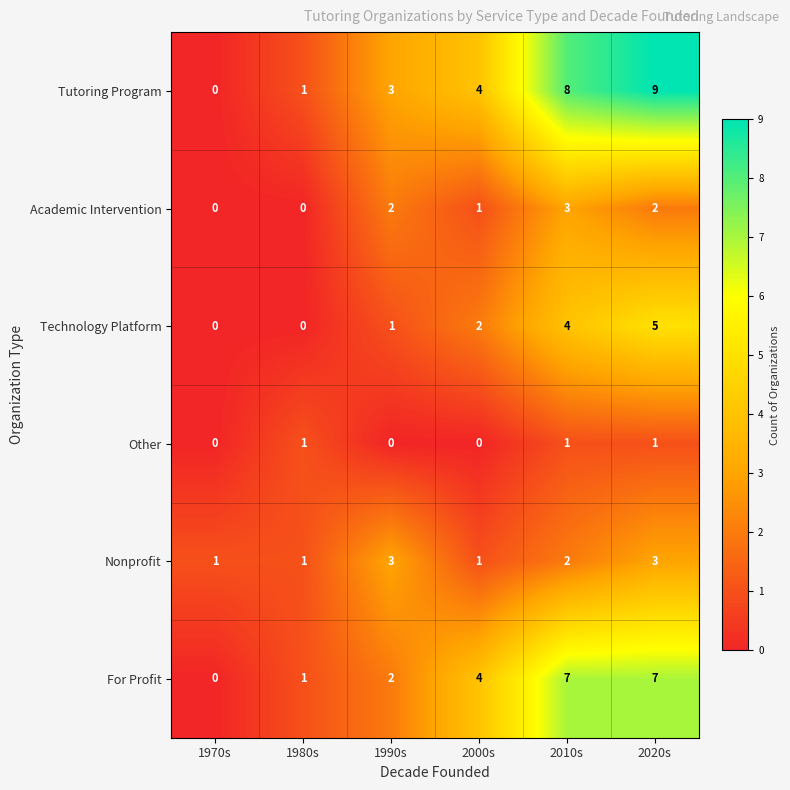

How many categories are shown in the chart?

6